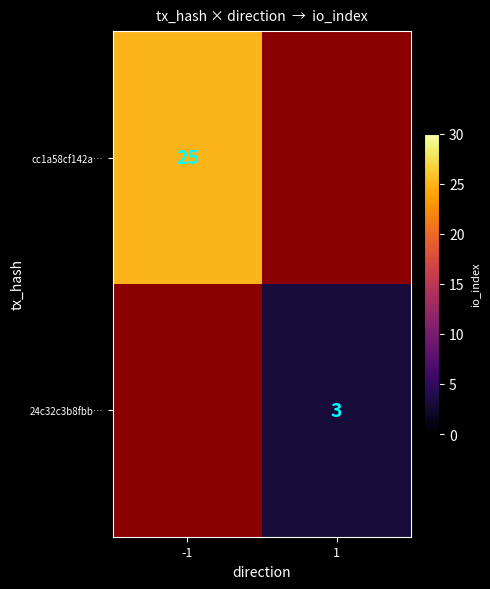

At how many categories does at least one series exceed 24?

1